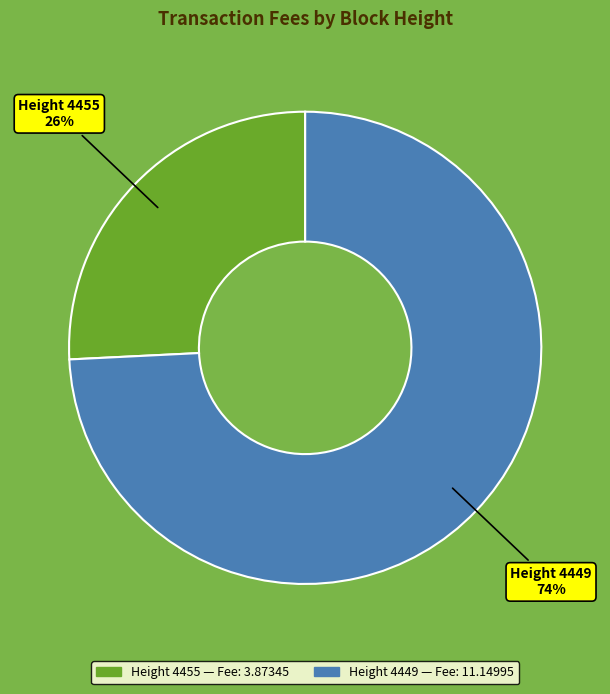

Is there any slice that represents more than half of the pie?

Yes